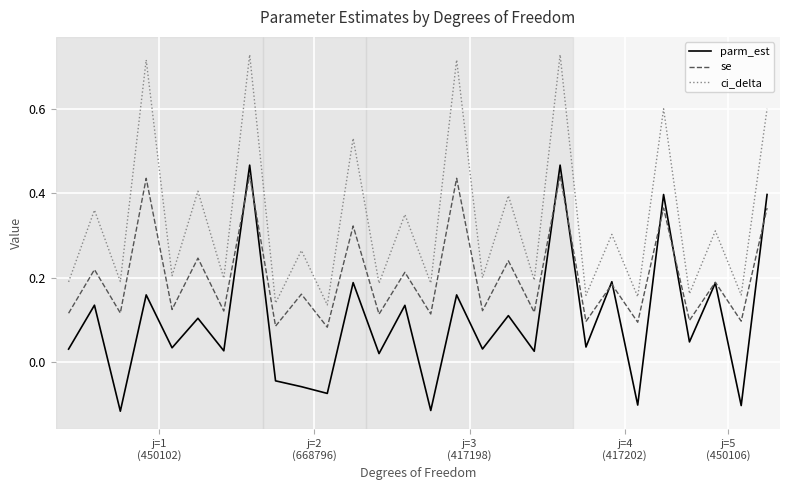

List the series in order of their overall mean, lowest first.

parm_est, se, ci_delta